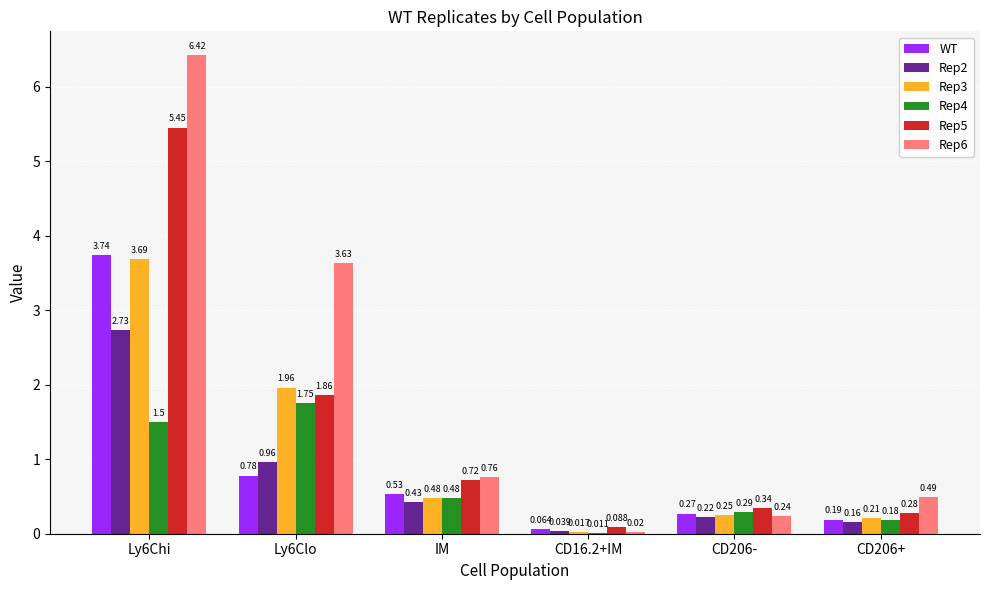

Is the value of Rep2 at CD206+ greater than the value of Rep4 at IM?

No